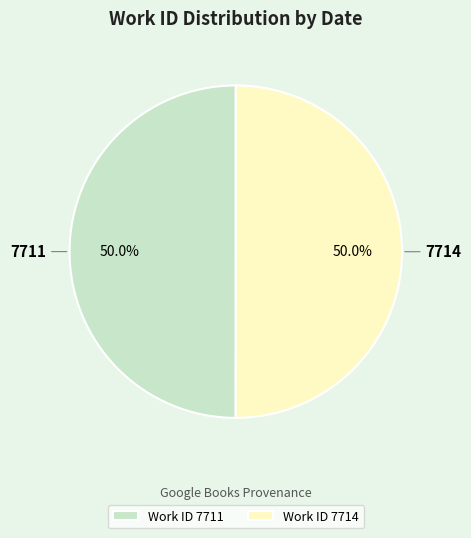

What is the ratio of the value at 7711 to the value at 7714?

1.0